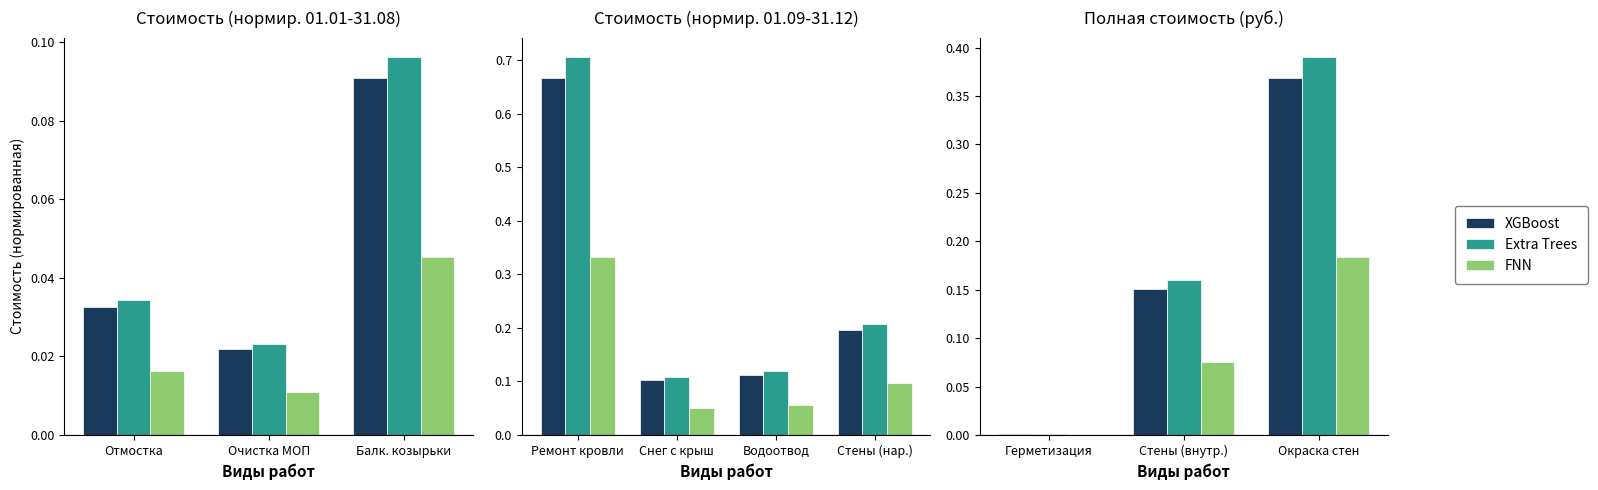

True or false: XGBoost has a value of 0.0 at Герметизация.

True